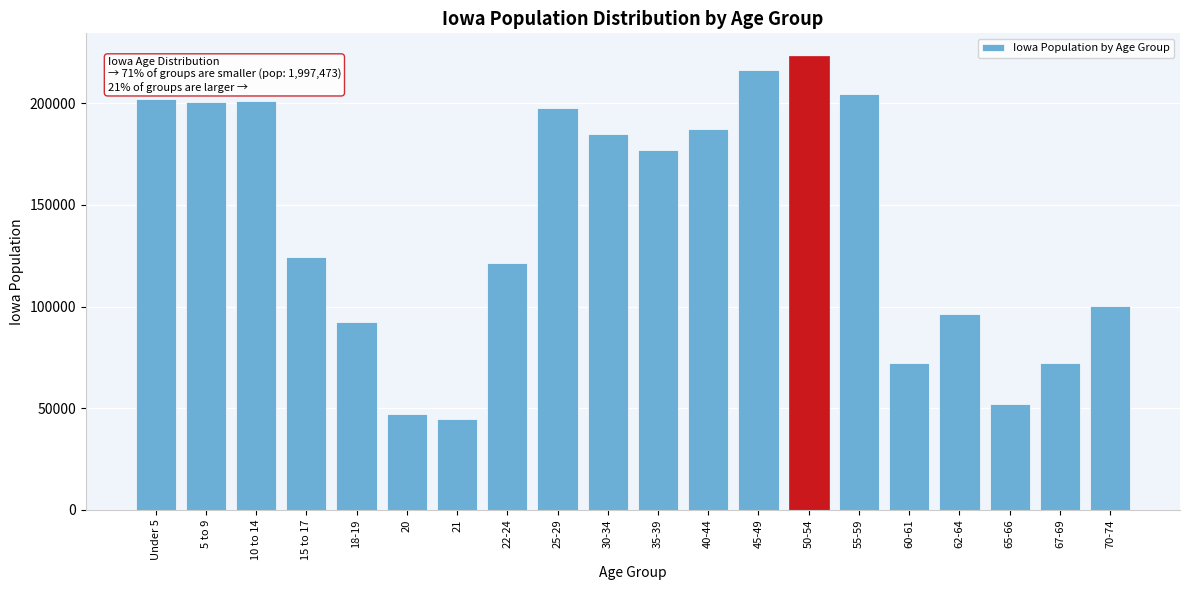

Where is the data nearest to the value 133969?

15 to 17